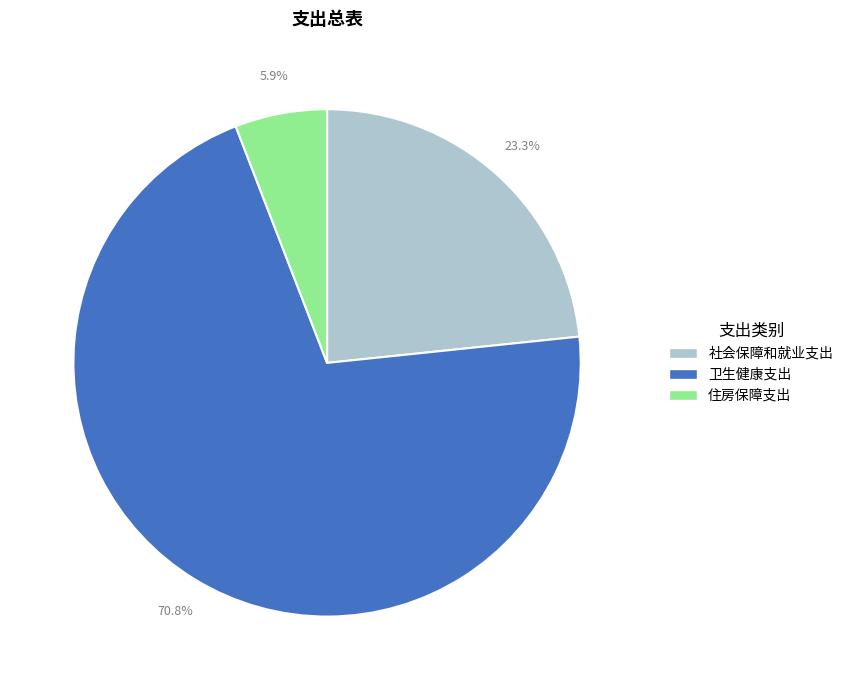

To the nearest percent, what portion does 住房保障支出 represent?

6%